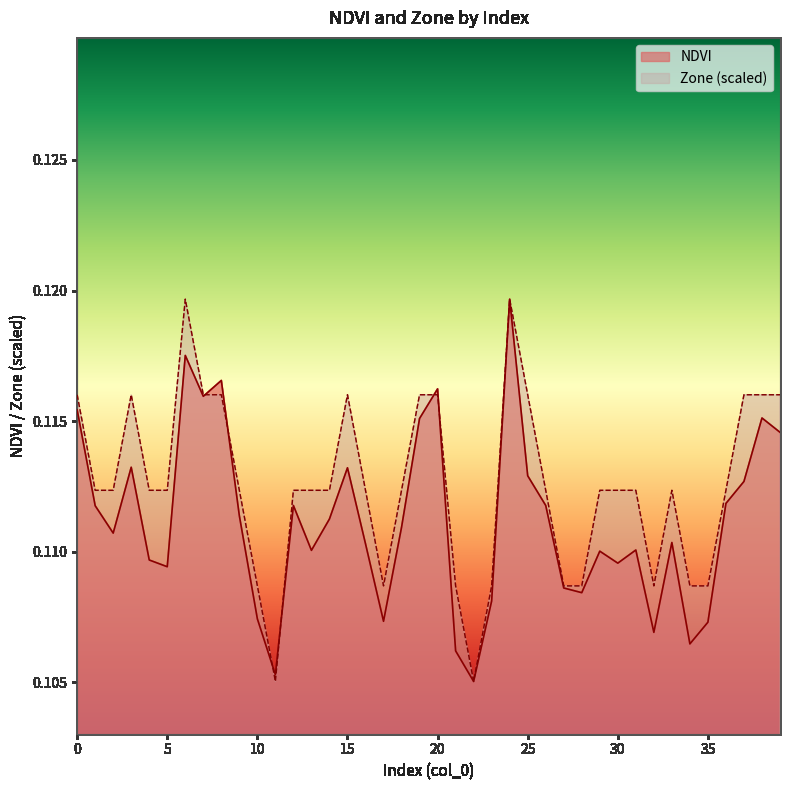

Which has a higher value, 23 or 39?

39